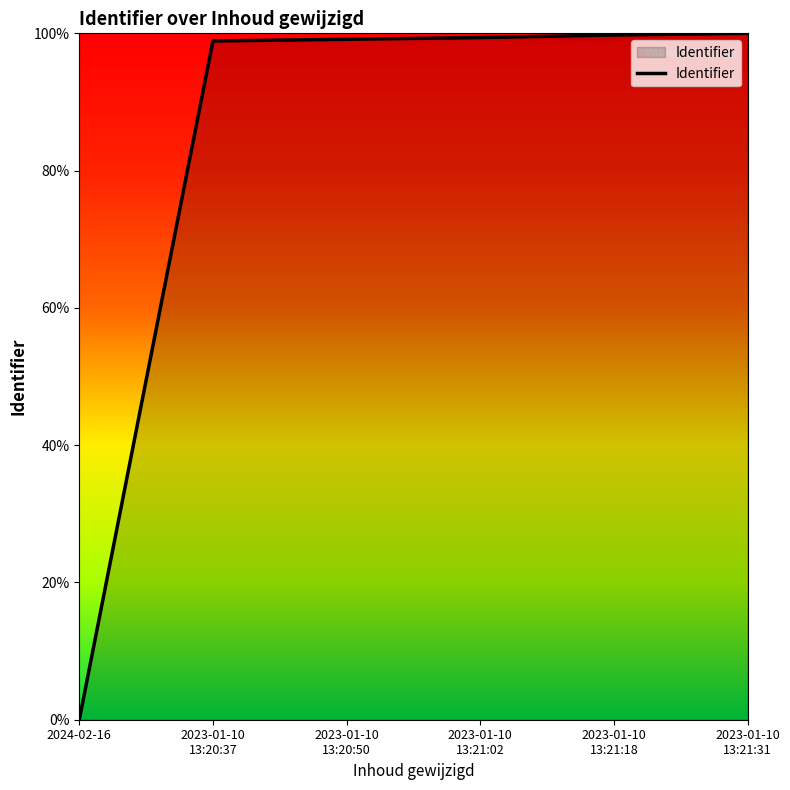

What is the ratio of the value at 2023-01-10
13:21:02 to the value at 2023-01-10
13:21:18?

1.0